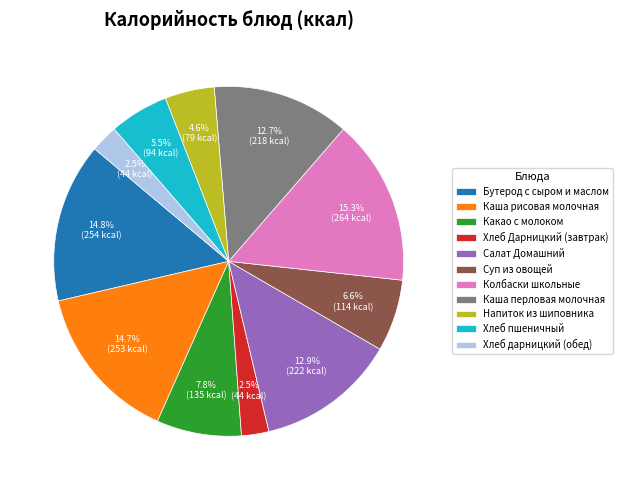

What is the ratio of the value at Каша рисовая молочная to the value at Бутерод с сыром и маслом?

1.0